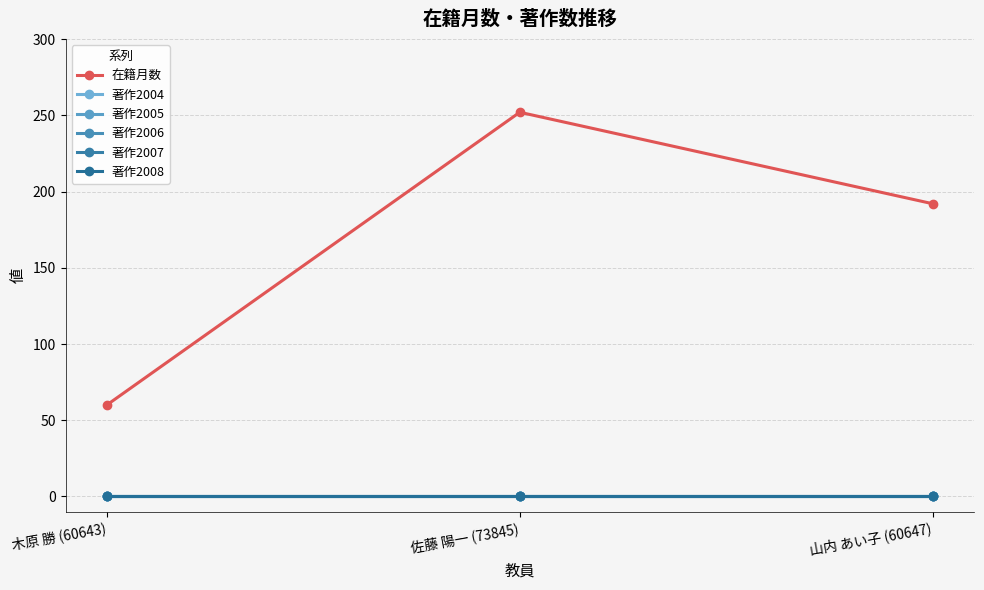

Does the chart have visible grid lines?

Yes